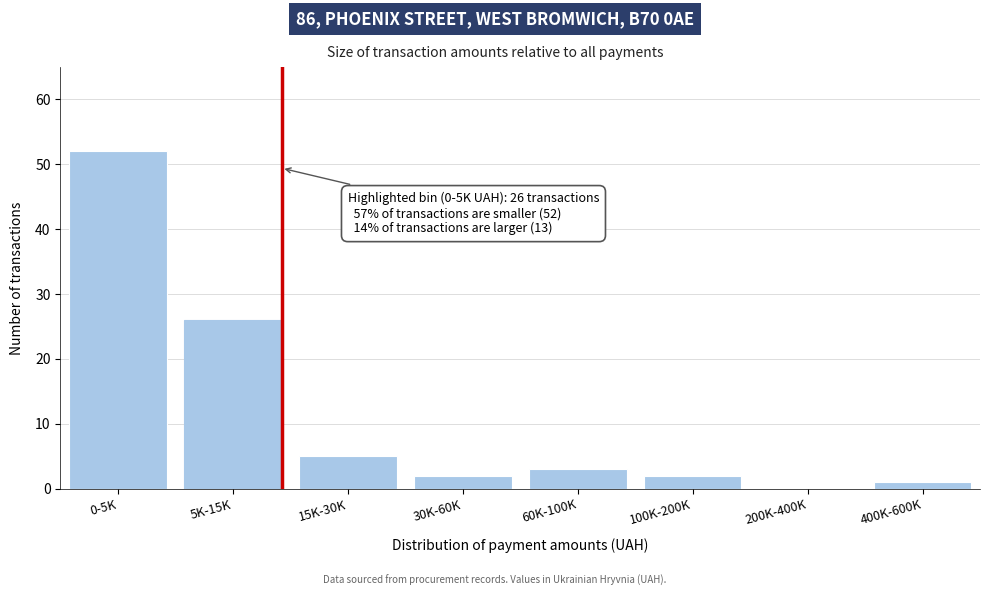

What is the sum of all values?

91